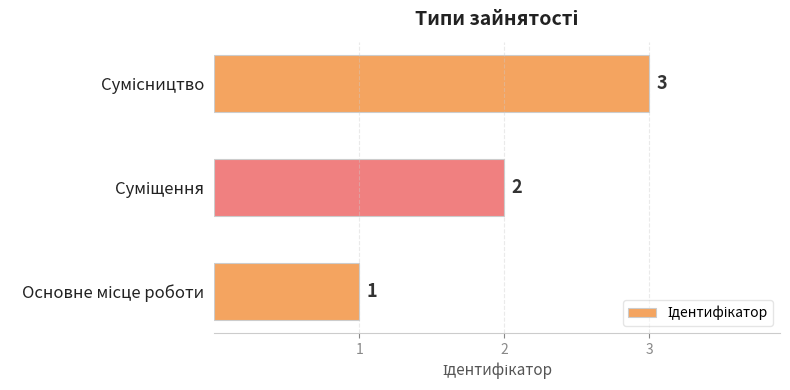

What is the maximum value shown in the chart?

3